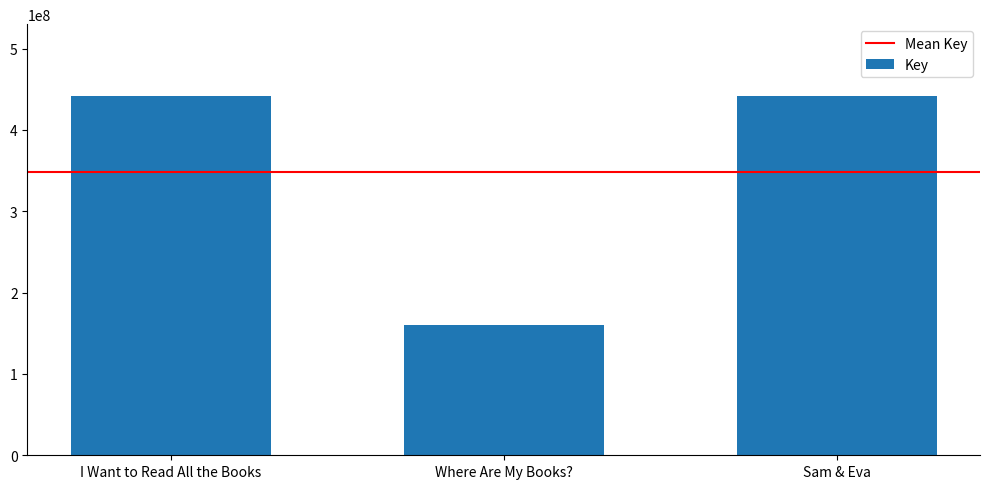

What is the change in value from I Want to Read All the Books to Where Are My Books??

-281507740